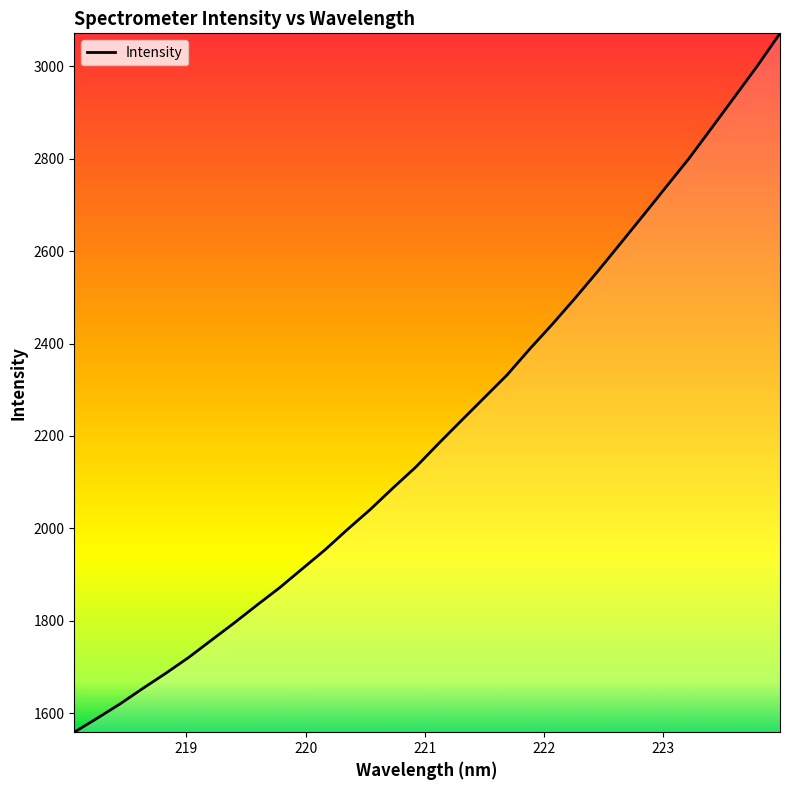

What is the minimum value shown in the chart?

1559.0